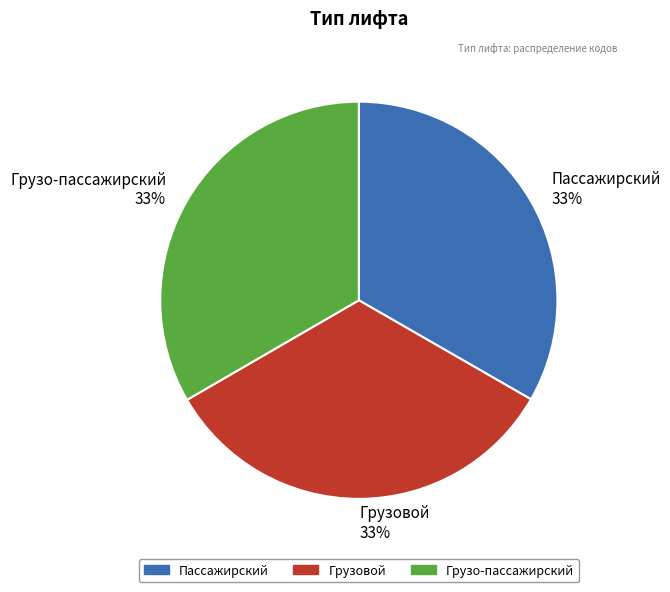

To the nearest percent, what is the average slice percentage?

33%